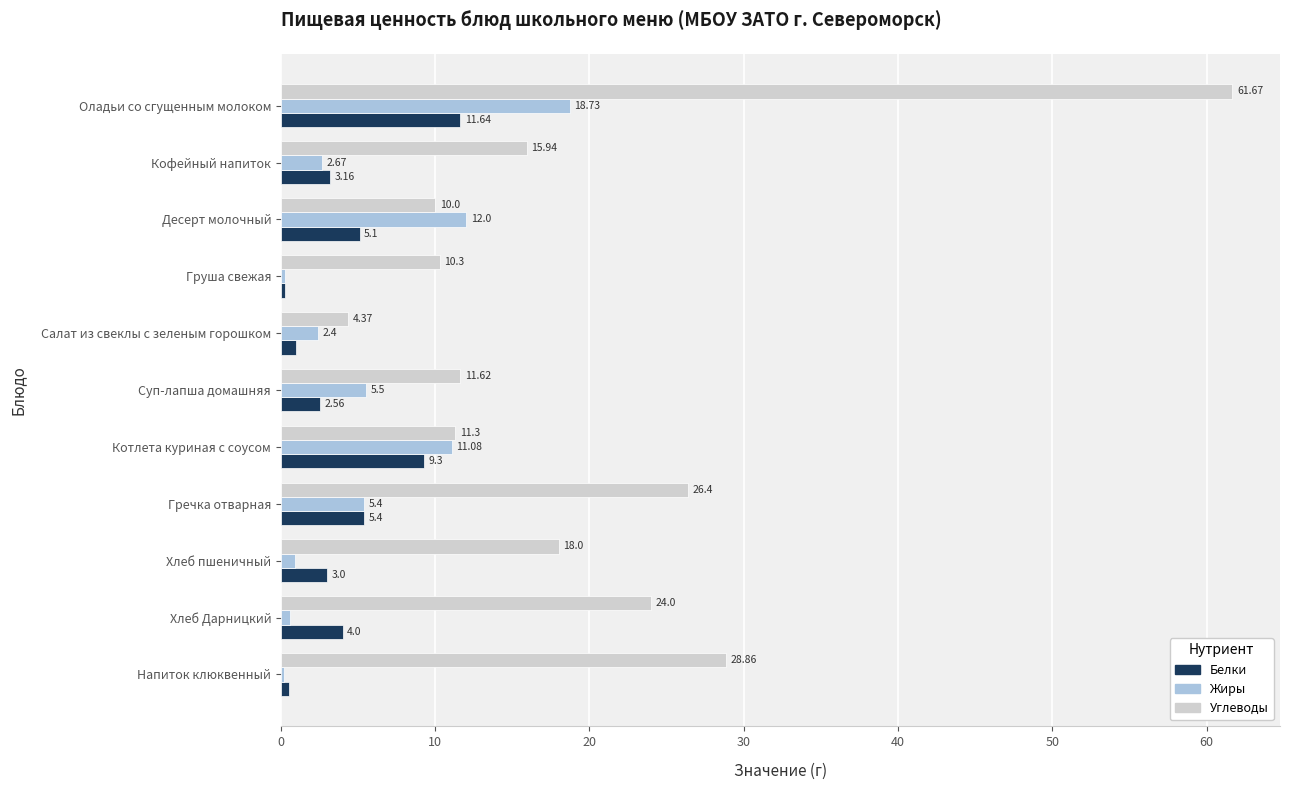

At which category is the sum across all series the highest?

Оладьи со сгущенным молоком